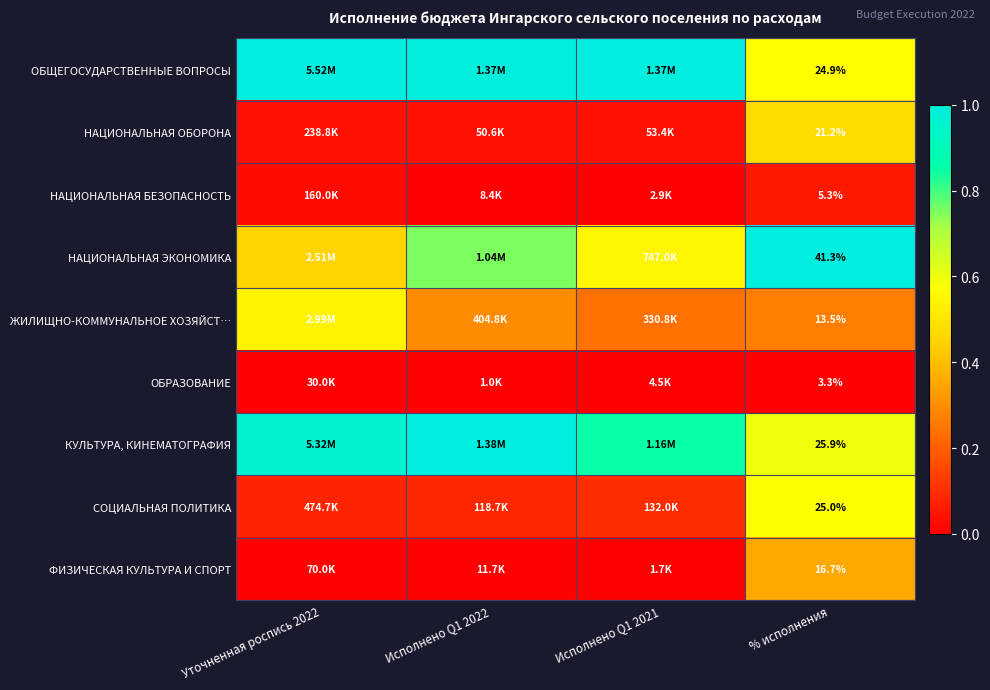

At how many categories does at least one series exceed 0?

4